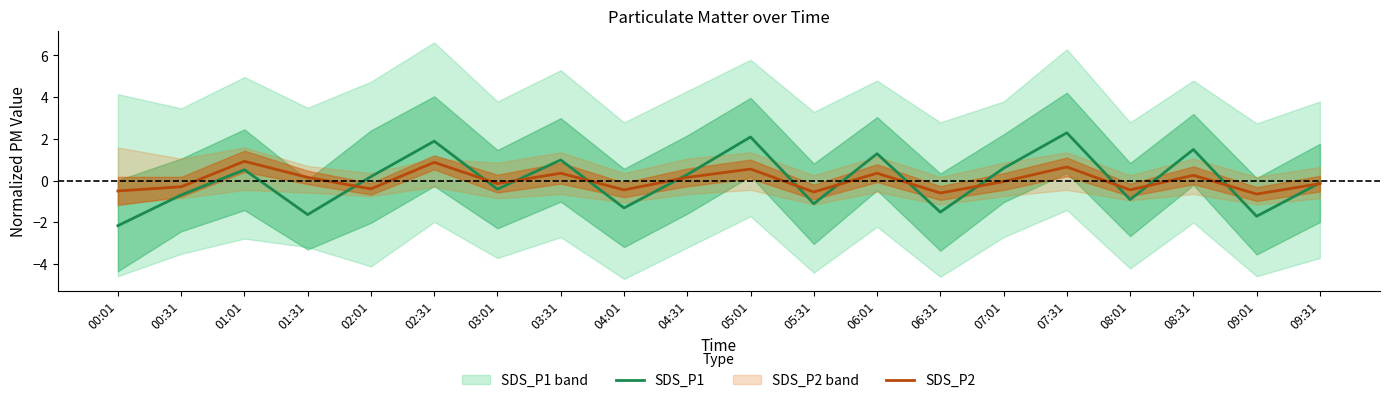

Between which two adjacent categories do SDS_P2 and SDS_P1 first intersect?

01:31 and 02:01